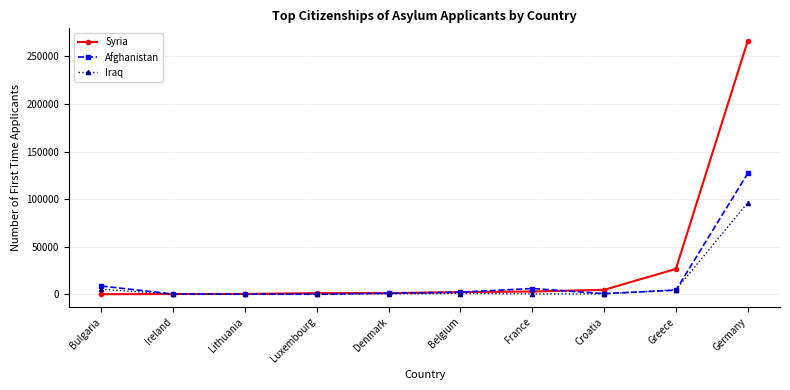

What is the highest value of the Afghanistan series?

127010